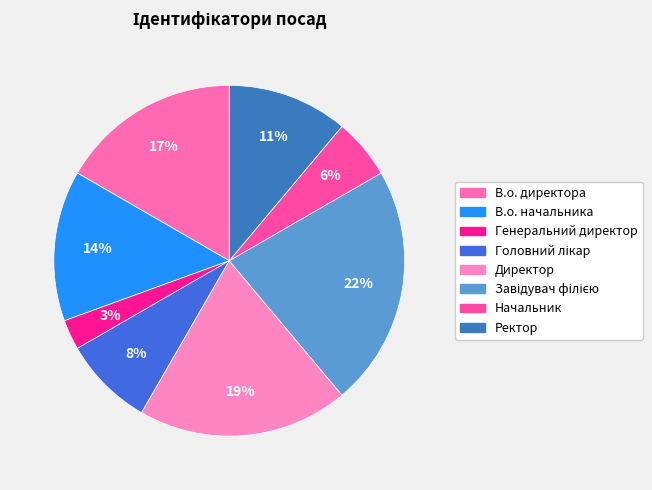

Rank the categories by value from highest to lowest.

Завідувач філією, Директор, В.о. директора, В.о. начальника, Ректор, Головний лікар, Начальник, Генеральний директор